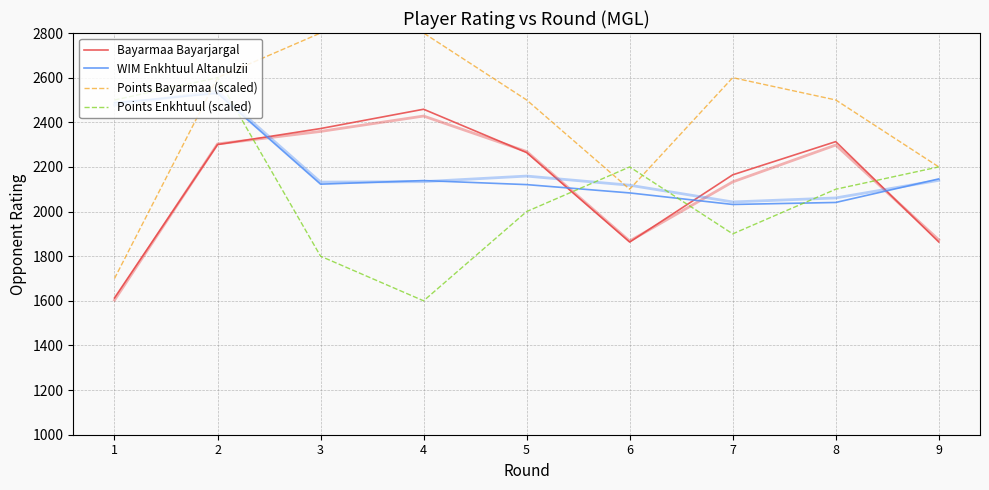

At which label does Points Bayarmaa (scaled) reach its peak?

3